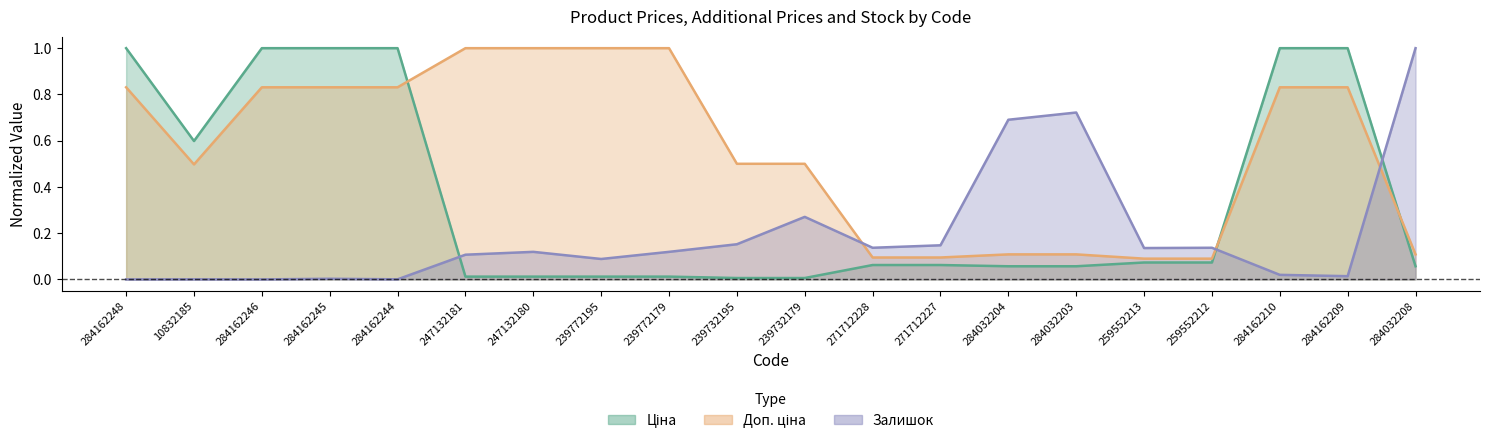

How many interior local valleys does the Доп. ціна series have?

1